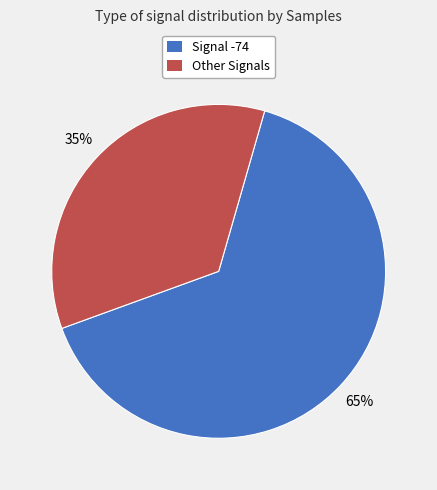

Does any single category account for the majority?

Yes